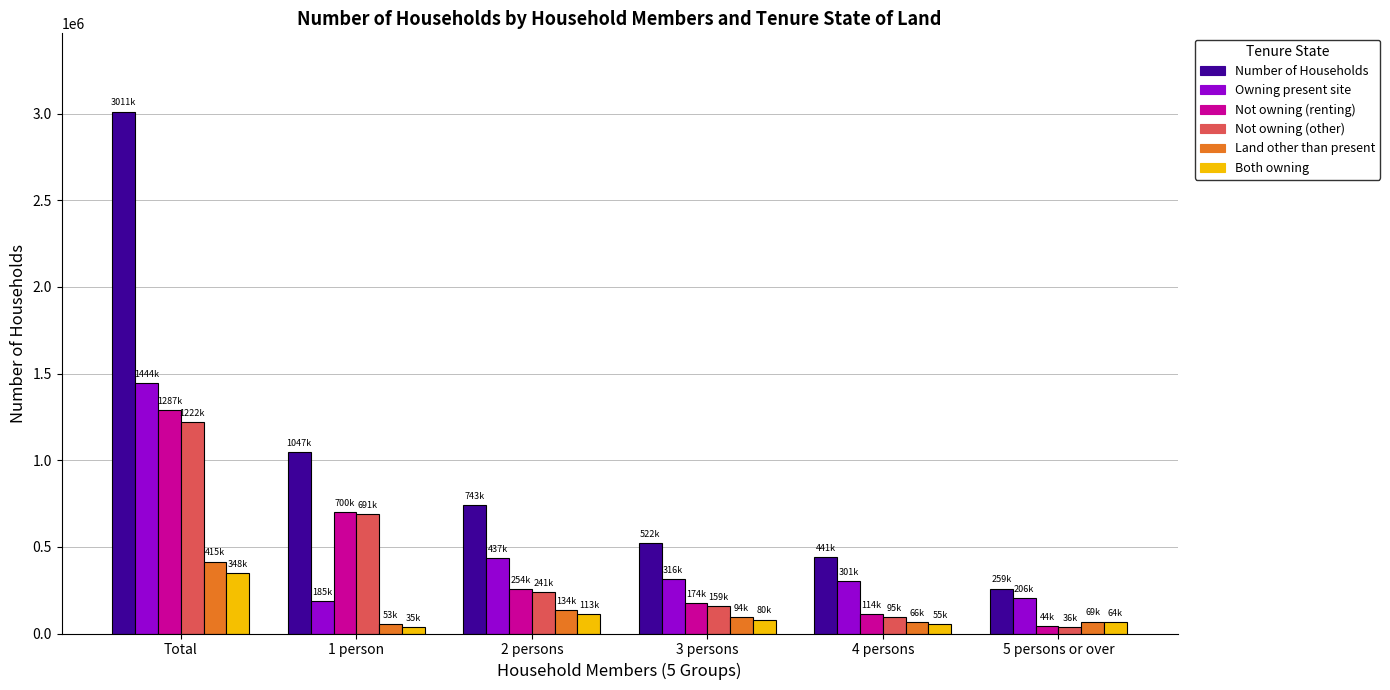

True or false: Not owning (renting) has a value of 2199546 at Total.

False